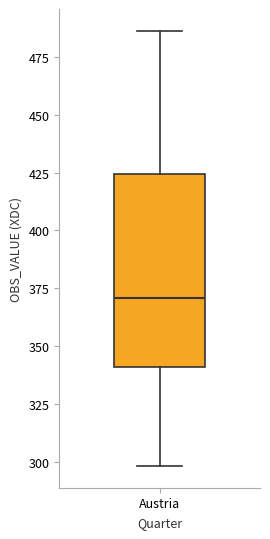

Where is the lower edge of the box for Austria on the y-axis? The values are not printed on the chart, so give them approximately, as read against the axis.

340